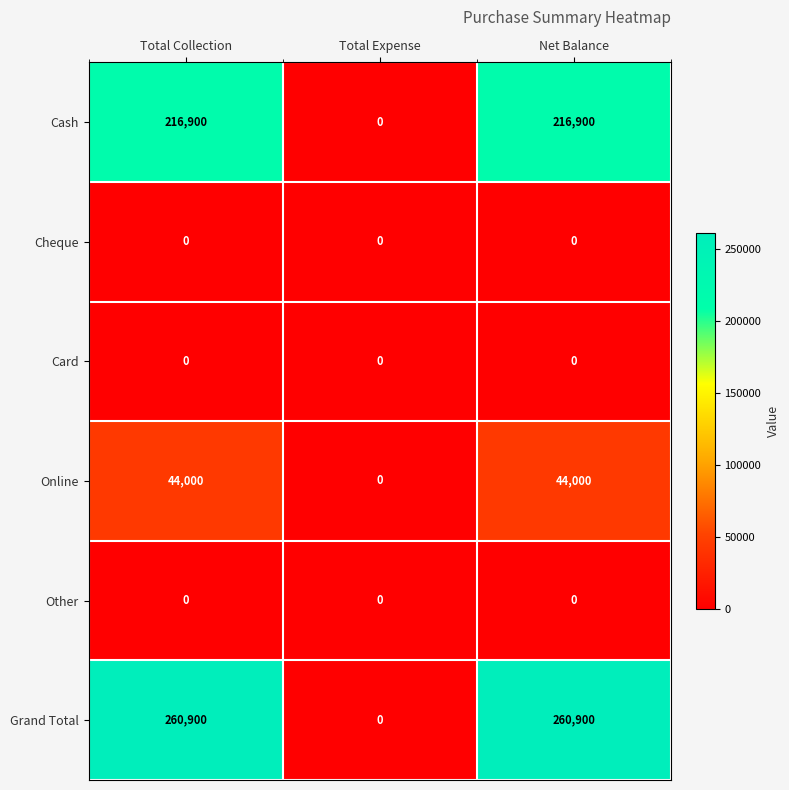

Reading right to left, extract all data points from this chart.

Cash: 216900	0	216900
Cheque: 0	0	0
Card: 0	0	0
Online: 44000	0	44000
Other: 0	0	0
Grand Total: 260900	0	260900